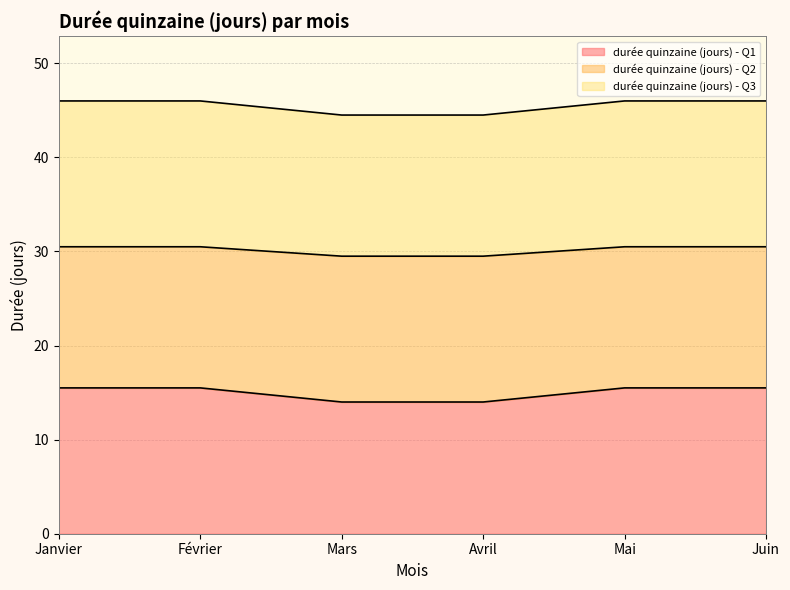

How many lines are shown in the chart?

3